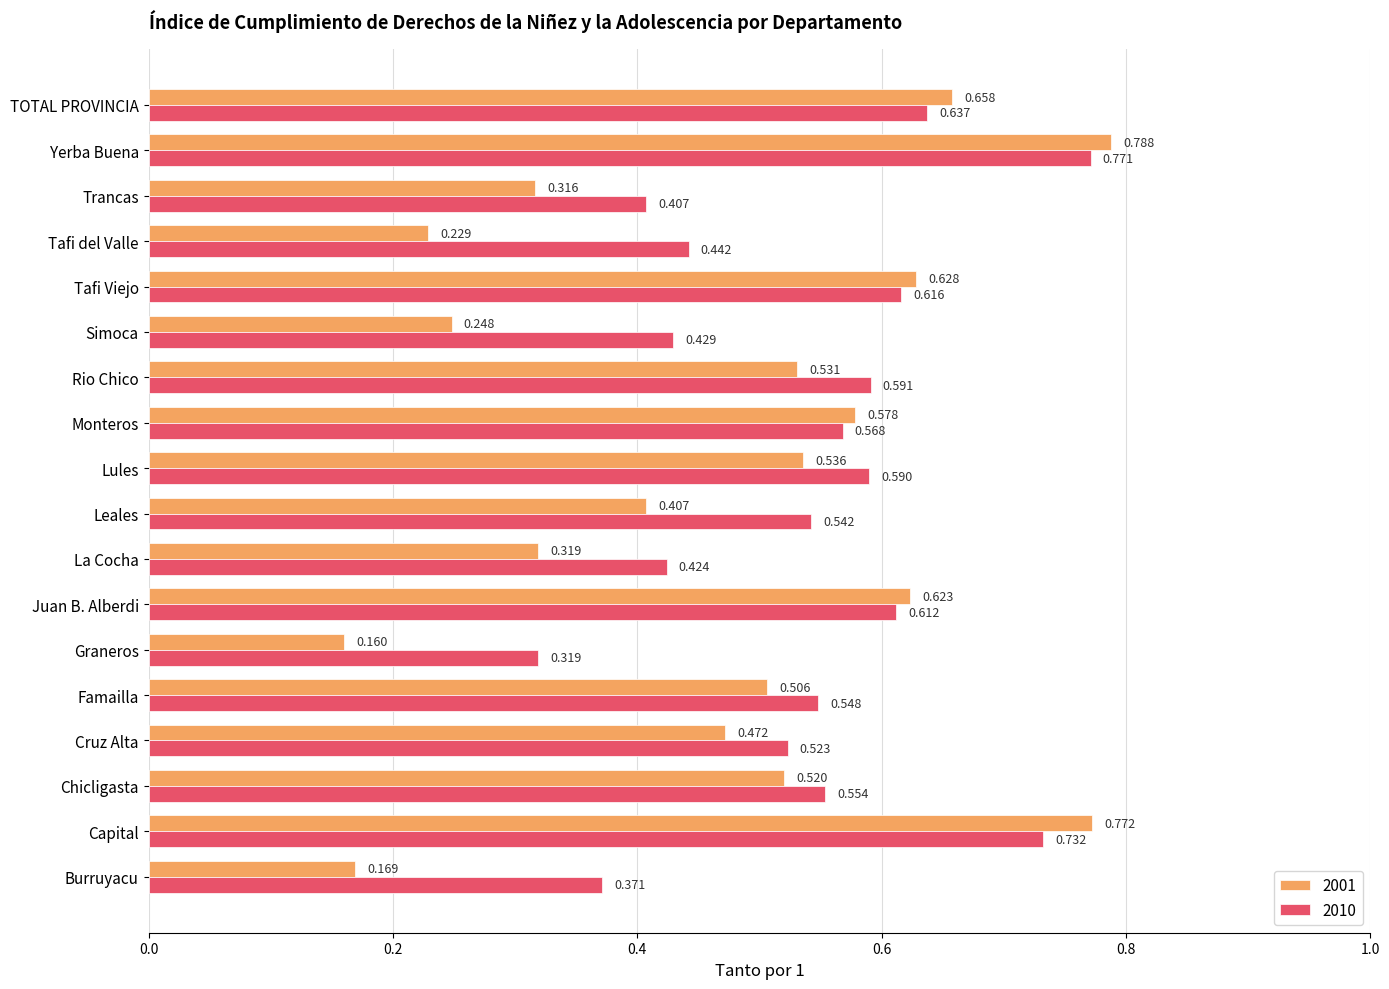

At which label does 2001 reach its minimum?

Graneros